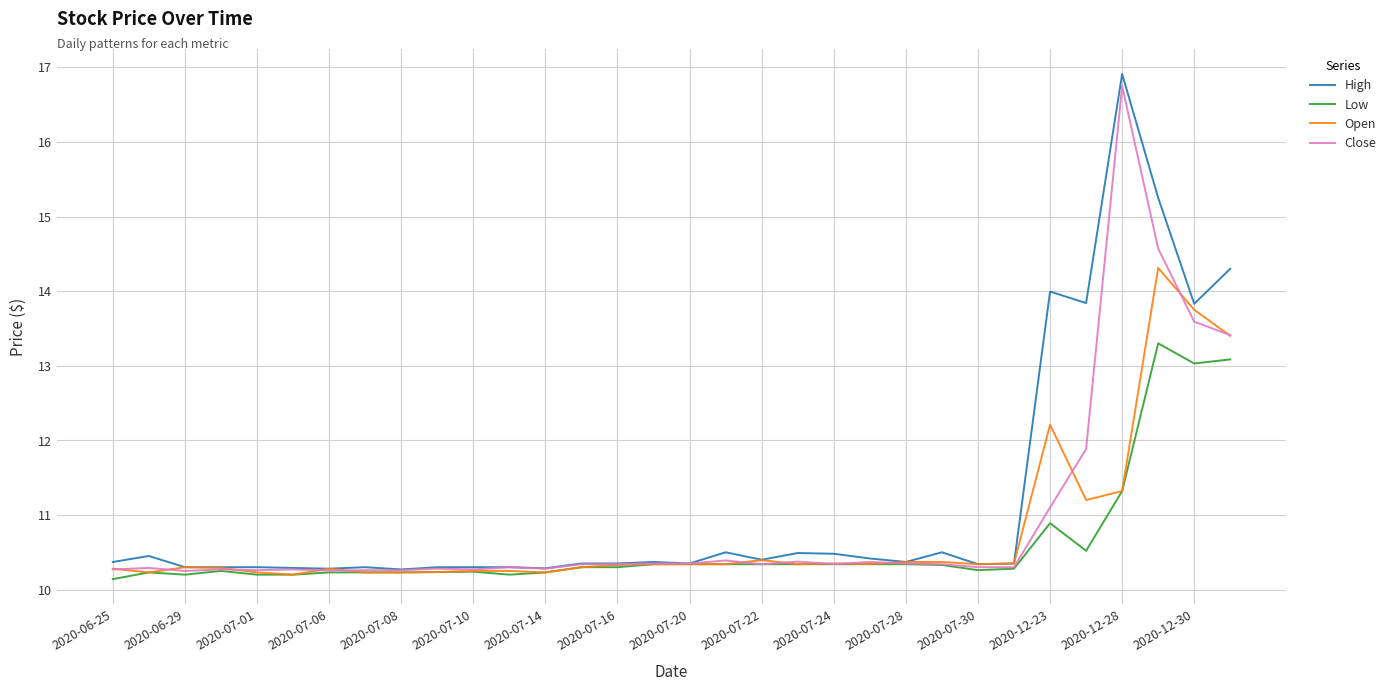

Which series has the largest range (max minus min)?

High